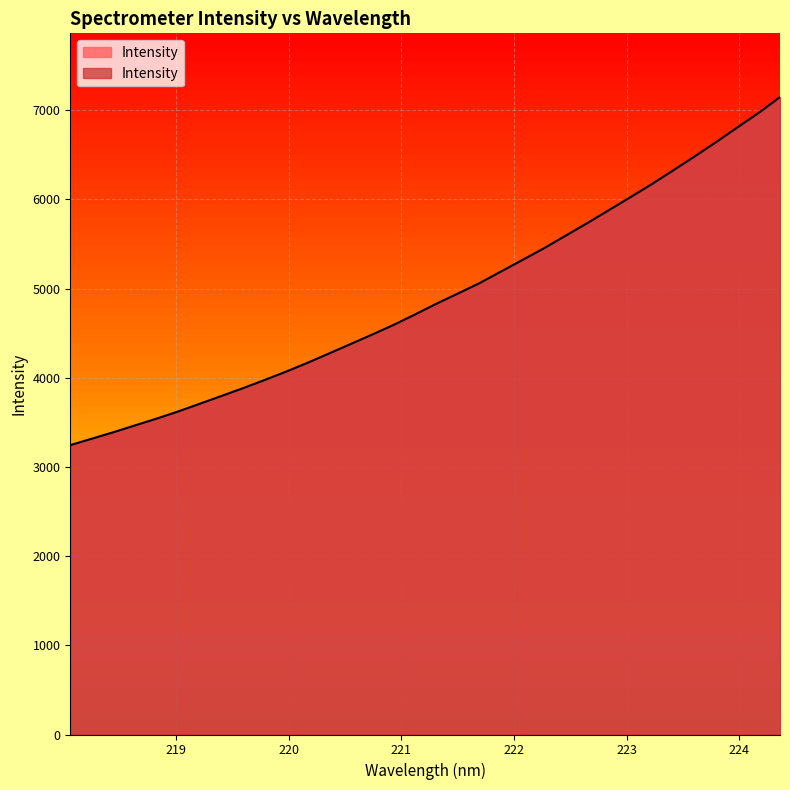

What is the greatest value displayed?

7148.7